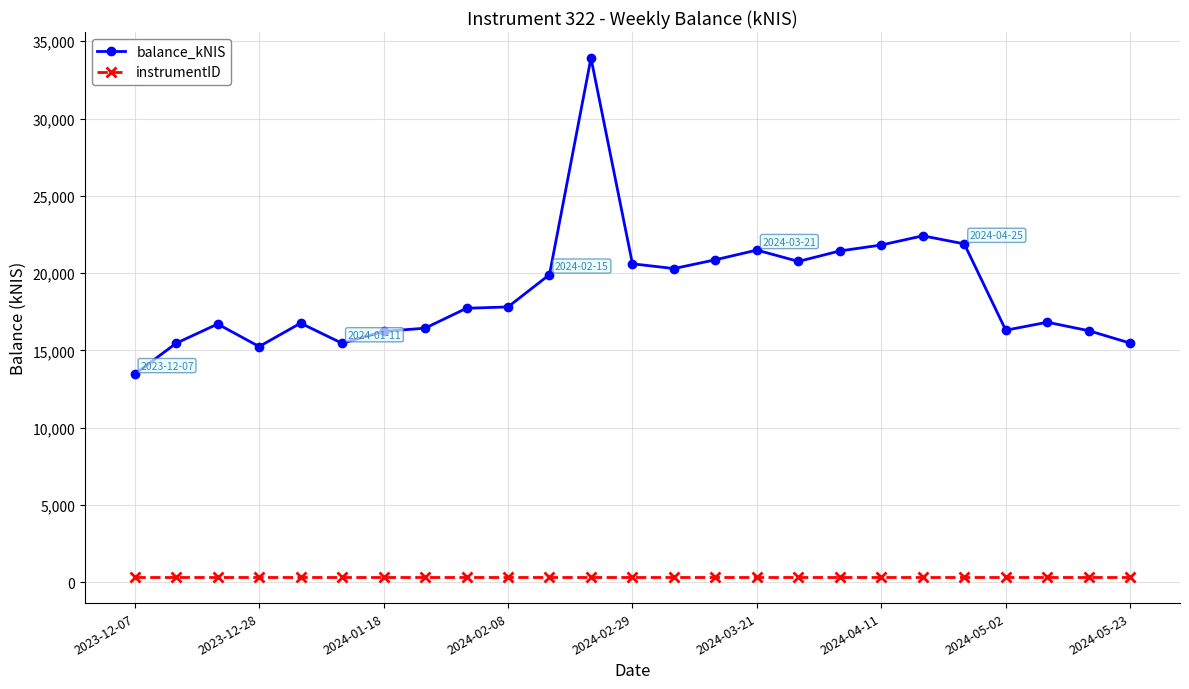

Which series has the largest range (max minus min)?

balance_kNIS